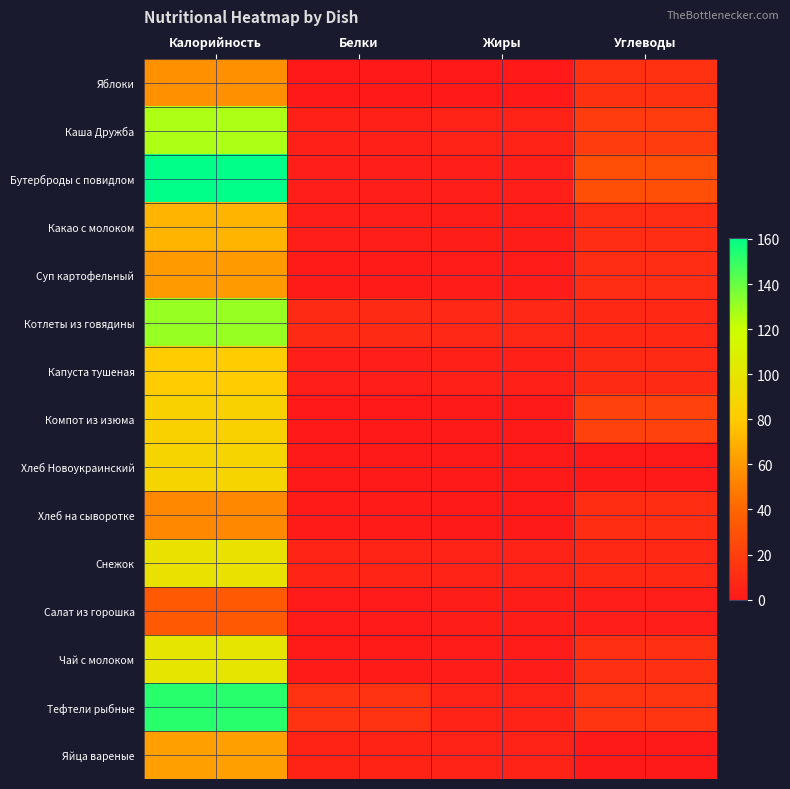

Reading right to left, what are all the values shown in this chart?

Яблоки: Углеводы=12.6	Жиры=0.5	Белки=0.5	Калорийность=56.8
Каша Дружба: Углеводы=18.2	Жиры=4.4	Белки=3.5	Калорийность=126.5
Бутерброды с повидлом: Углеводы=28.3	Жиры=3.1	Белки=2.6	Калорийность=160.5
Какао с молоком: Углеводы=10.4	Жиры=2.2	Белки=2.5	Калорийность=71.0
Суп картофельный: Углеводы=10.2	Жиры=1.6	Белки=1.6	Калорийность=61.3
Котлеты из говядины: Углеводы=8.0	Жиры=7.0	Белки=8.9	Калорийность=130.6
Капуста тушеная: Углеводы=9.1	Жиры=3.8	Белки=2.5	Калорийность=80.6
Компот из изюма: Углеводы=20.8	Жиры=0.0	Белки=0.3	Калорийность=84.8
Хлеб Новоукраинский: Углеводы=0.0	Жиры=0.0	Белки=0.0	Калорийность=87.0
Хлеб на сыворотке: Углеводы=10.8	Жиры=0.2	Белки=1.8	Калорийность=53.9
Снежок: Углеводы=7.7	Жиры=4.8	Белки=5.6	Калорийность=97.0
Салат из горошка: Углеводы=2.5	Жиры=2.1	Белки=1.2	Калорийность=33.4
Чай с молоком: Углеводы=11.6	Жиры=1.3	Белки=1.6	Калорийность=100.6
Тефтели рыбные: Углеводы=14.4	Жиры=4.7	Белки=13.3	Калорийность=152.6
Яйца вареные: Углеводы=0.3	Жиры=4.6	Белки=5.1	Калорийность=63.0